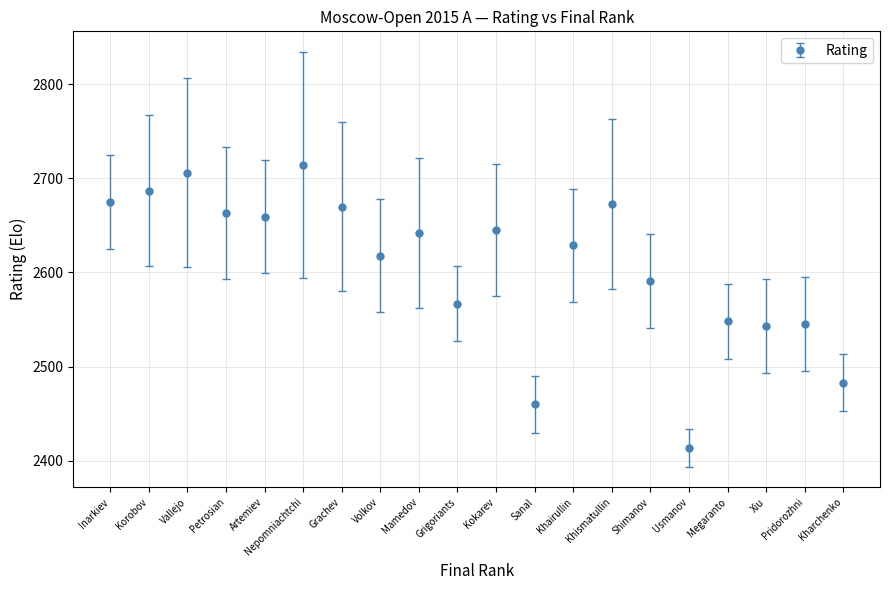

Which has a higher value, Mamedov or Nepomniachtchi?

Nepomniachtchi